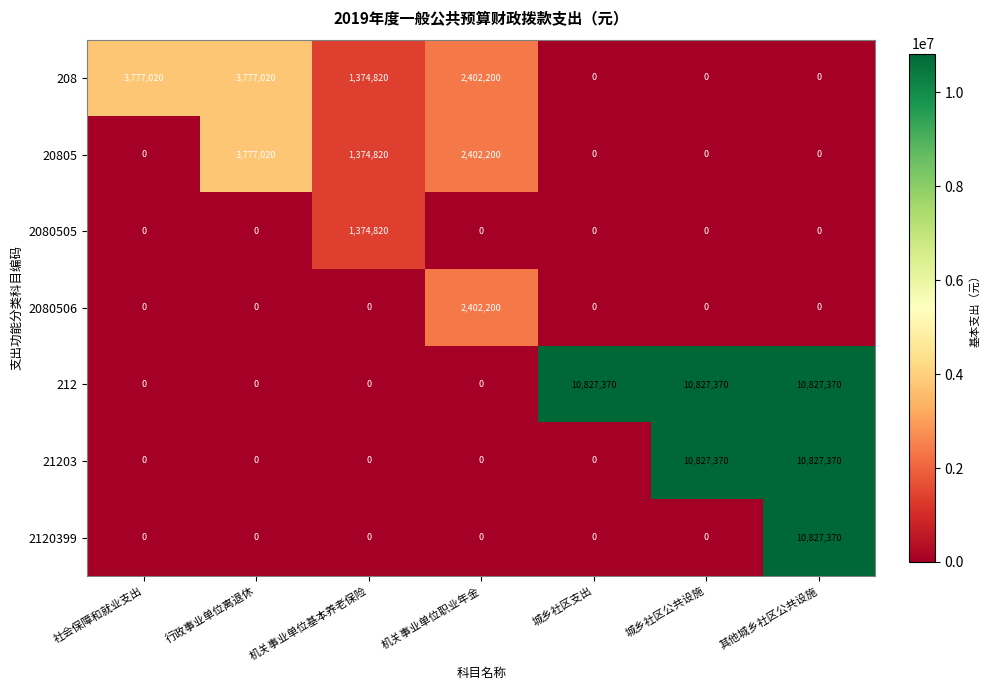

What is the difference between the 2120399 values at 其他城乡社区公共设施 and 行政事业单位离退休?

10827370